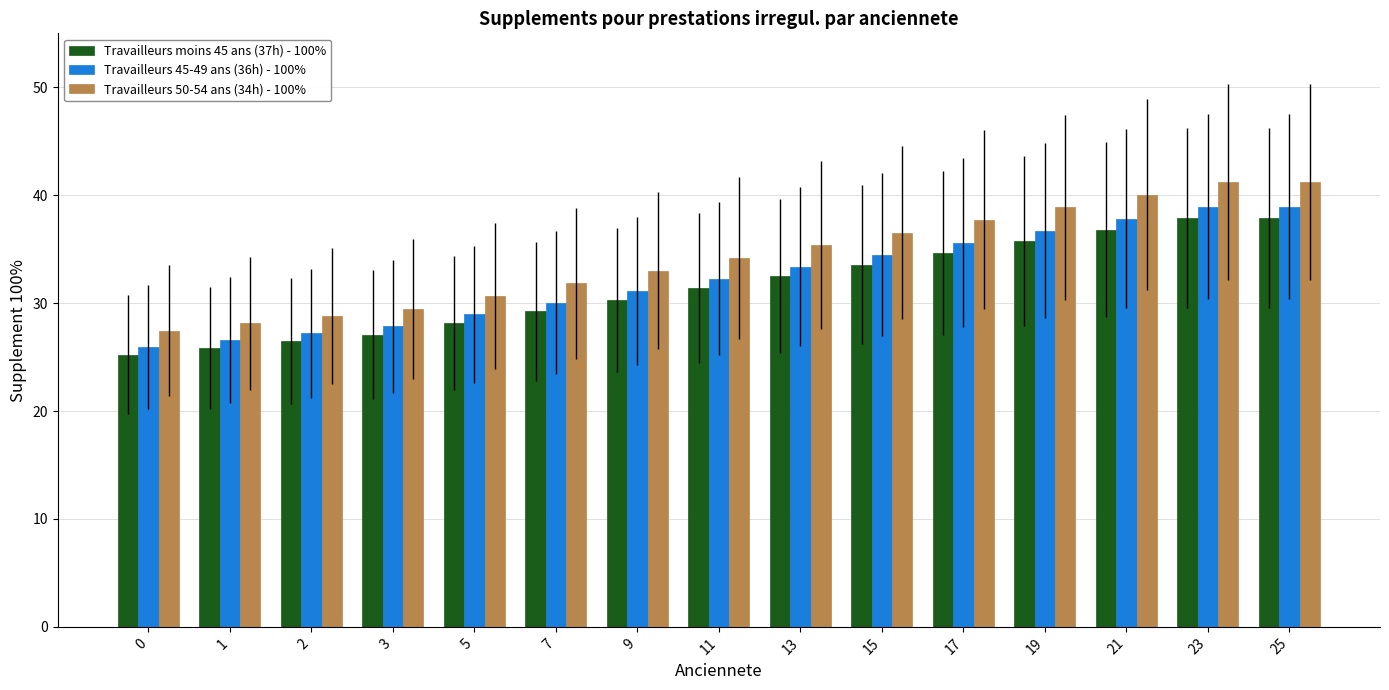

True or false: Travailleurs 50-54 ans (34h) - 100% has a value of 34.2 at 11.

True